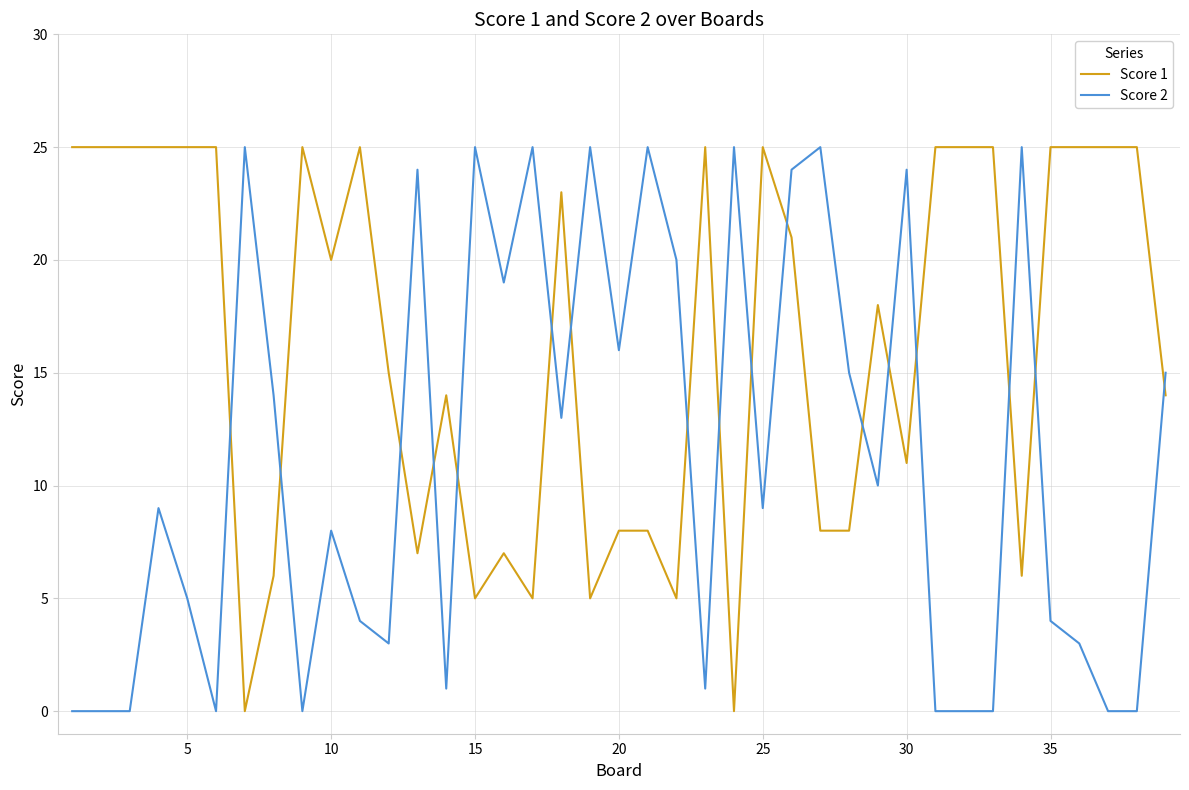

Which series has the largest total across all categories?

Score 1